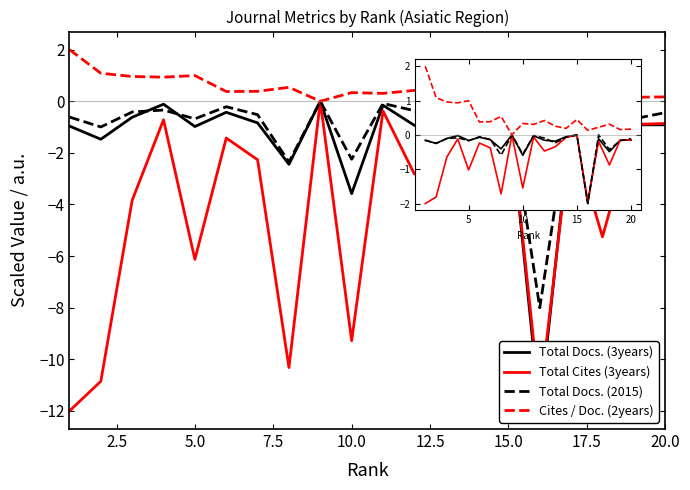

Read the Total Cites (3years) value at 0.0.

-12.0